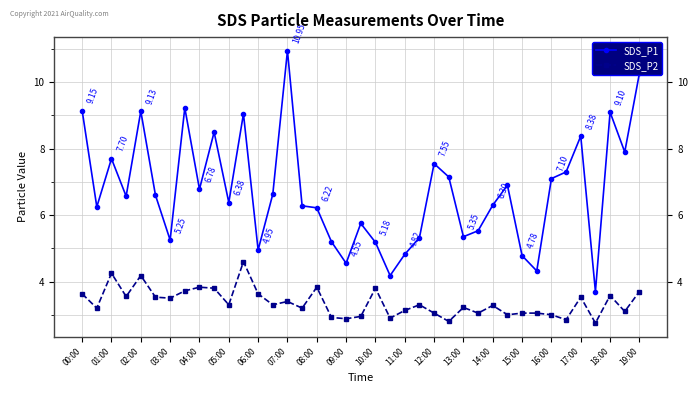

True or false: SDS_P1 and SDS_P2 intersect in this chart.

False